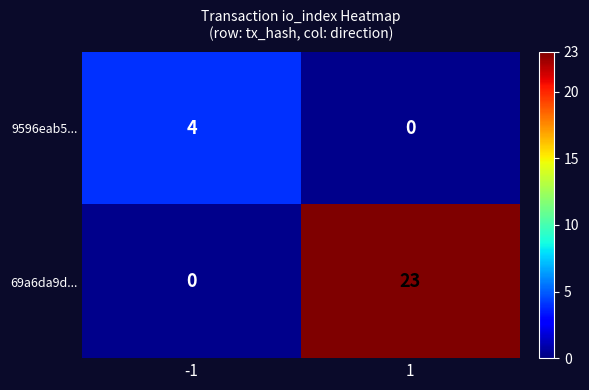

The 69a6da9d... series shows 10 at 1. True or false?

False